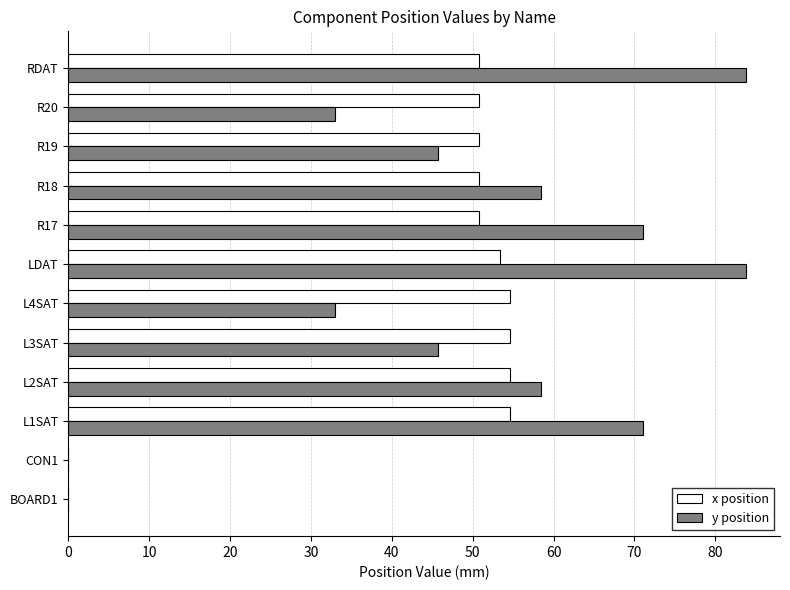

What is the highest value of the y position series?

83.8